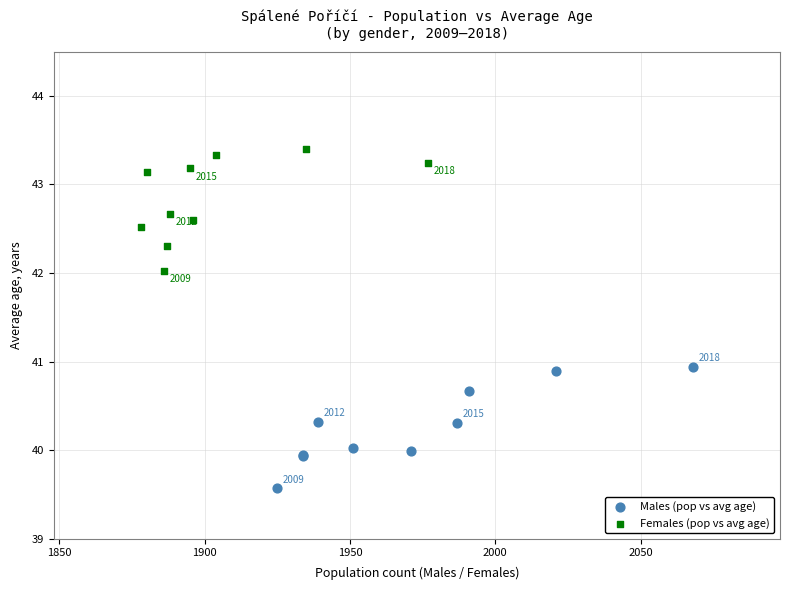

Which series contains the highest Y value?

Females (pop vs avg age)